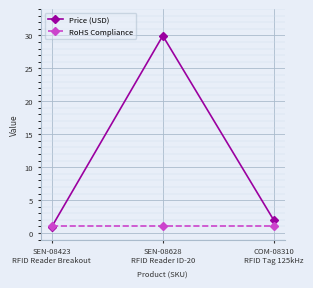

List the labels in order of Price (USD) value, smallest first.

SEN-08423
RFID Reader Breakout, COM-08310
RFID Tag 125kHz, SEN-08628
RFID Reader ID-20